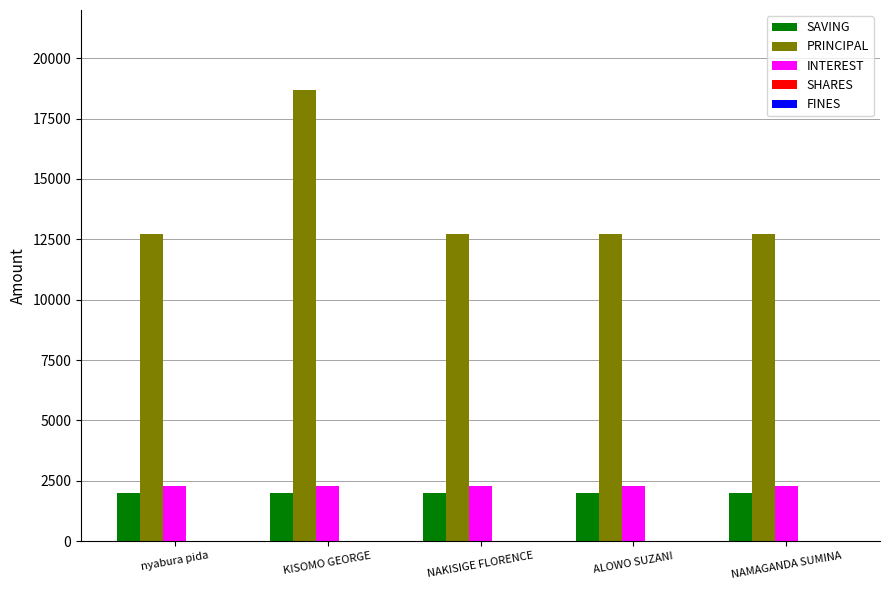

What is the total value across all series at ALOWO SUZANI?

17000